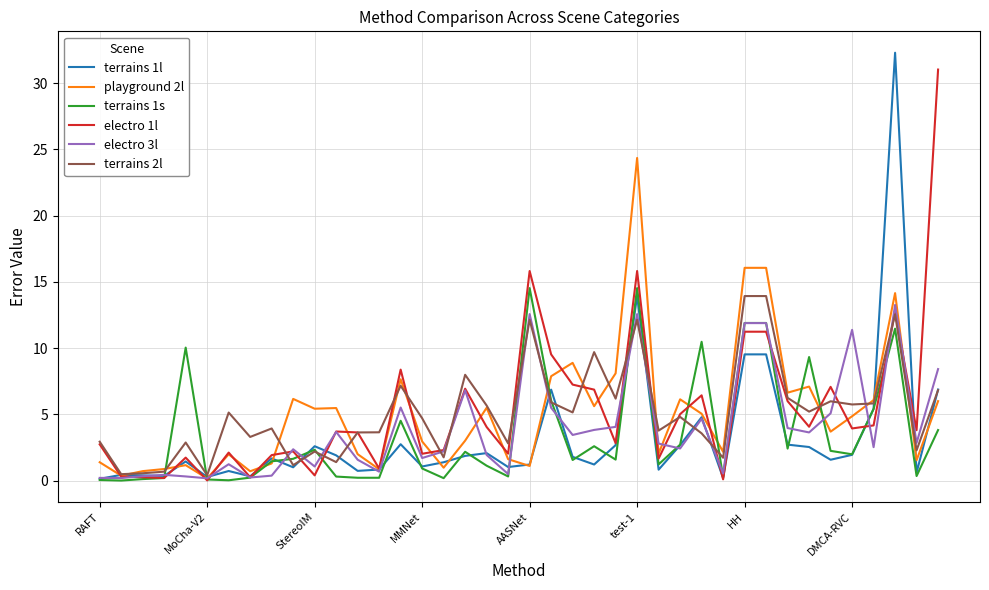

What is the highest value of the electro 3l series?

13.3